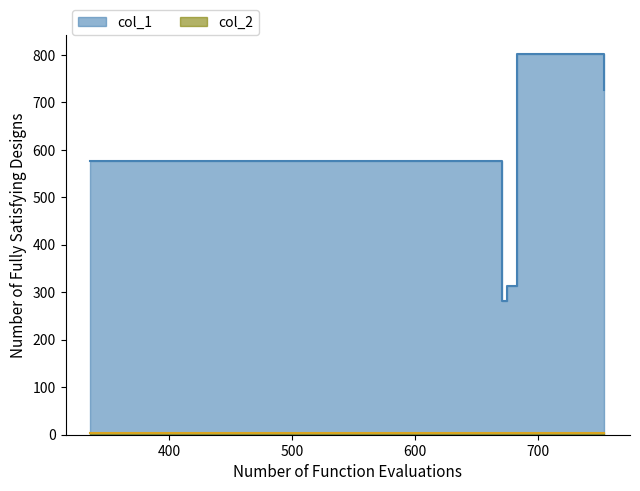

Which has a higher value, 336 or 725?

725